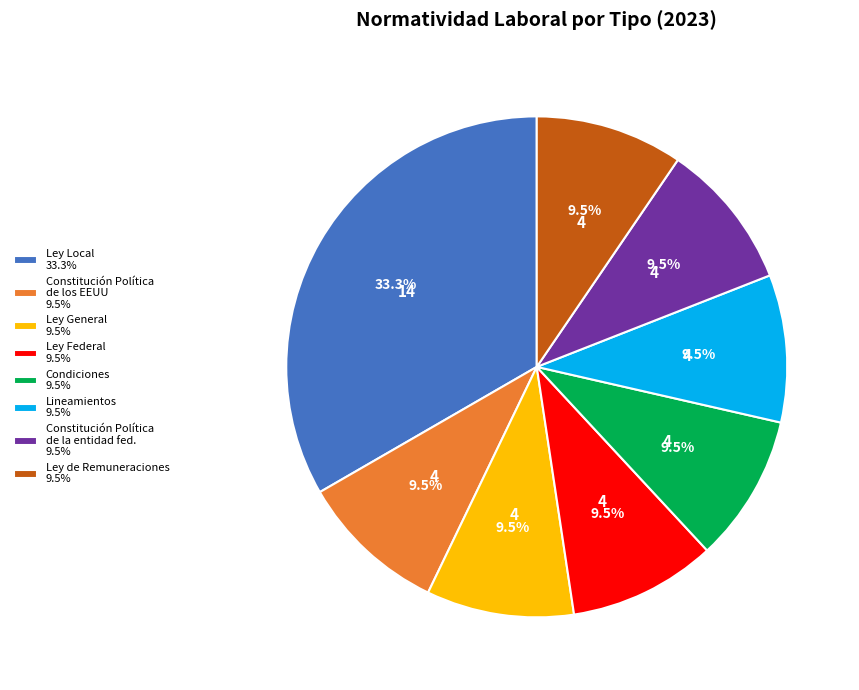

How many slices are in this pie chart?

8